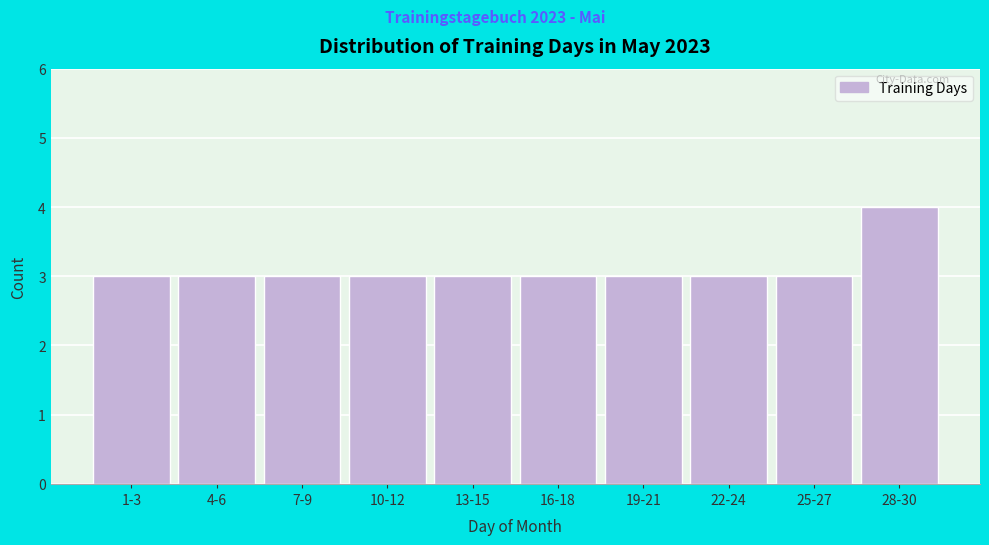

Reading right to left, what are all the values shown in this chart?

28-30=4	25-27=3	22-24=3	19-21=3	16-18=3	13-15=3	10-12=3	7-9=3	4-6=3	1-3=3